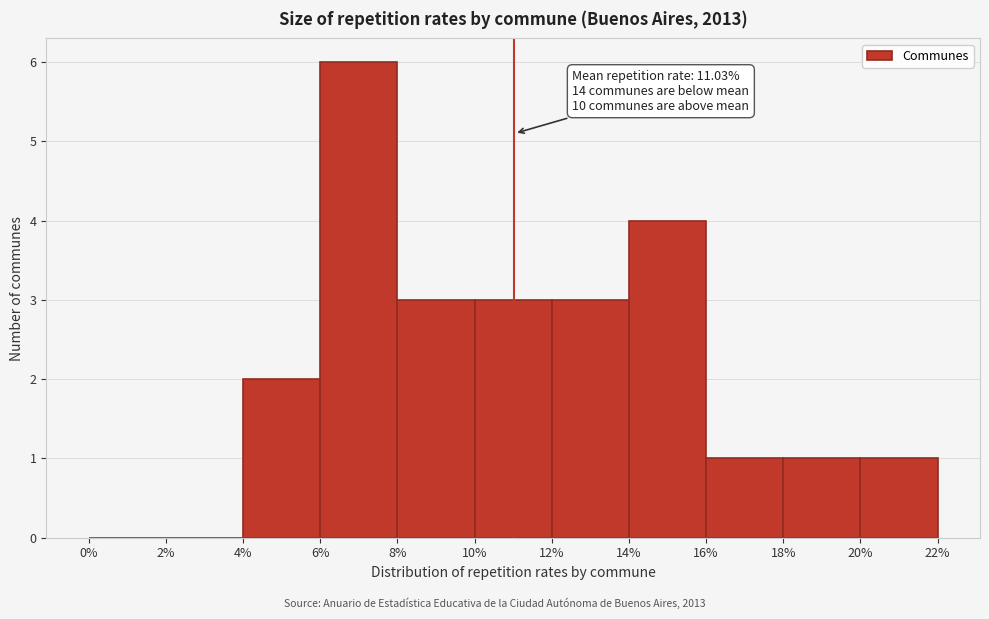

Which range on the x-axis has the tallest bar?

6% to 8%